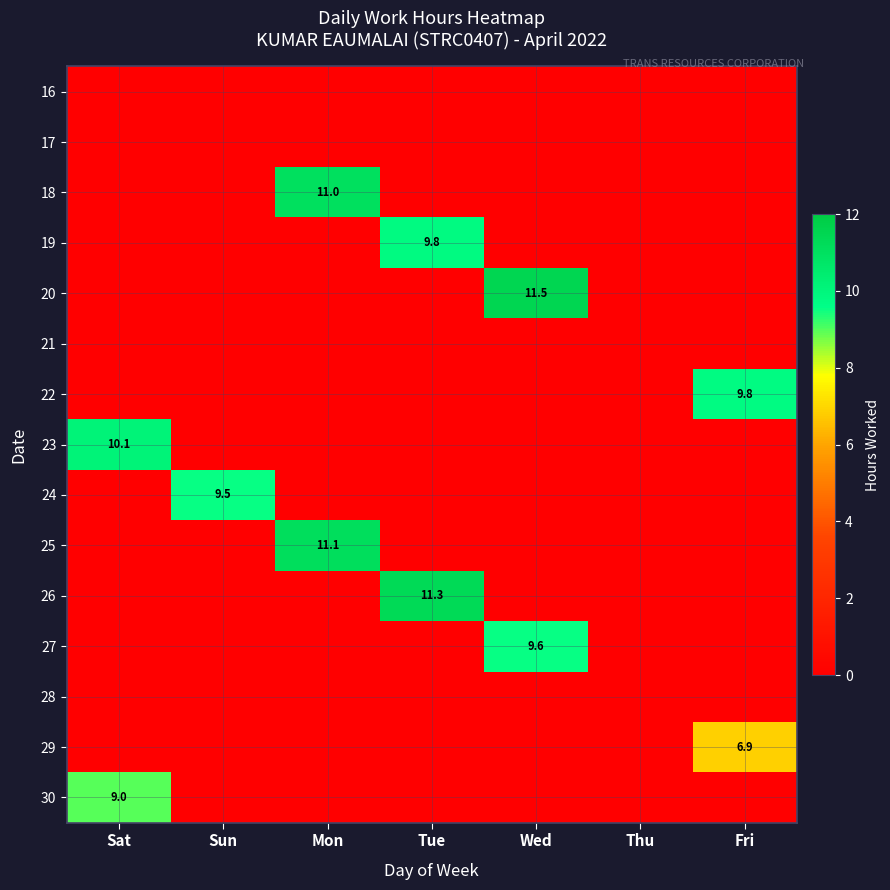

What is the maximum value shown in the chart?

11.5